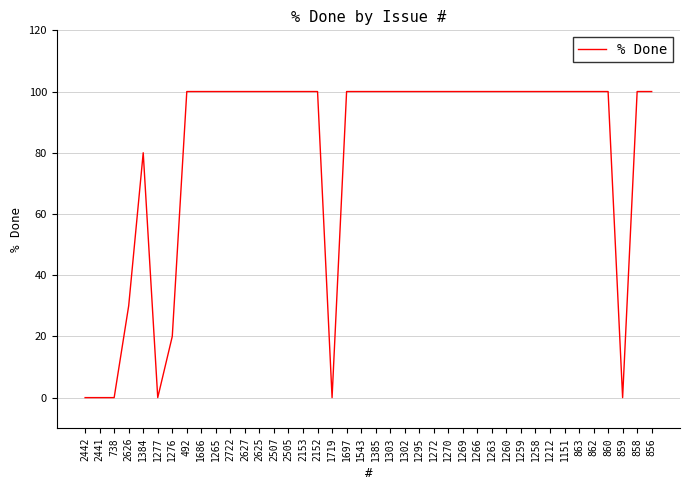

What is the change in value from 1151 to 859?

-100